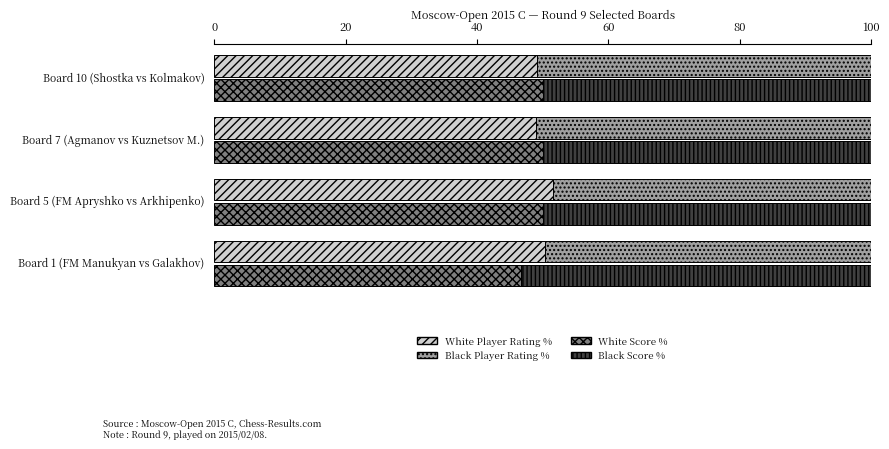

What is the difference between the maximum and minimum values in the Black Score % series?

3.3